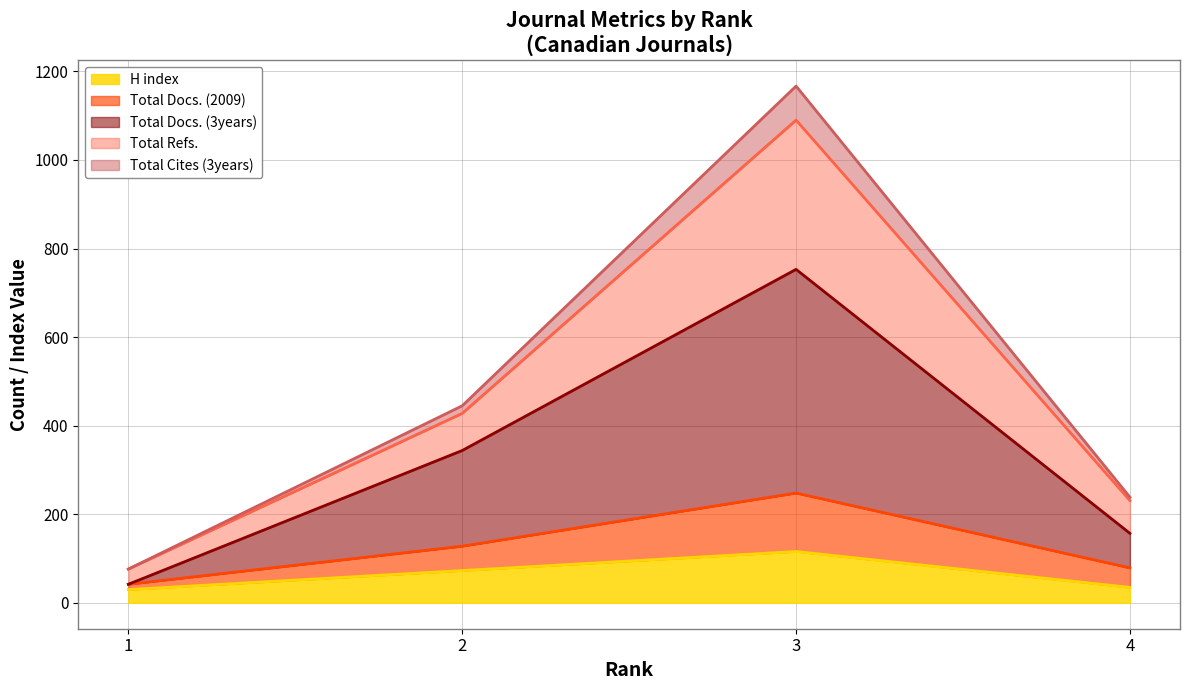

Which category has the lowest value in the H index series?

1